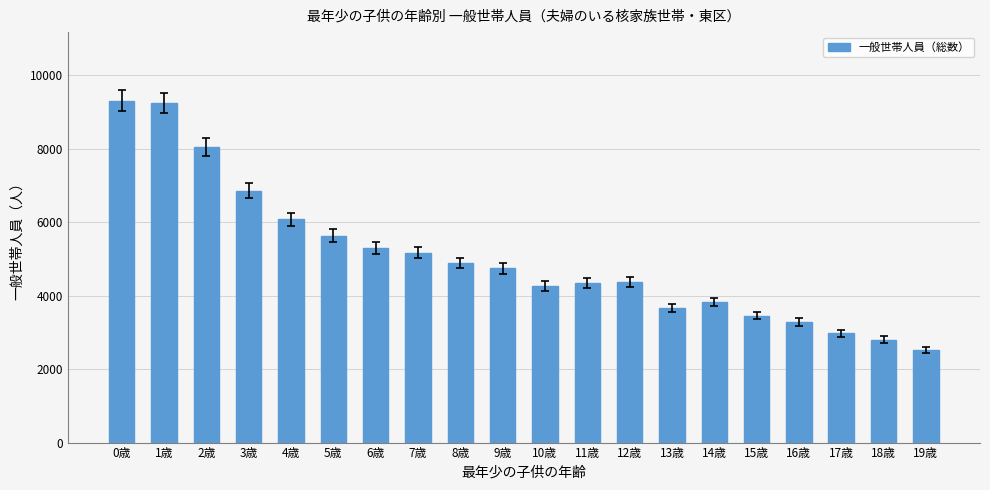

Which label corresponds to the smallest value in the chart?

19歳